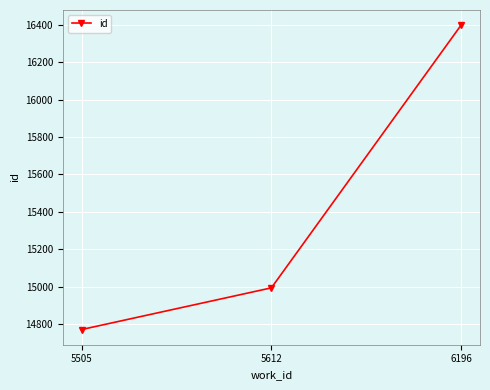

What is the maximum value shown in the chart?

16399